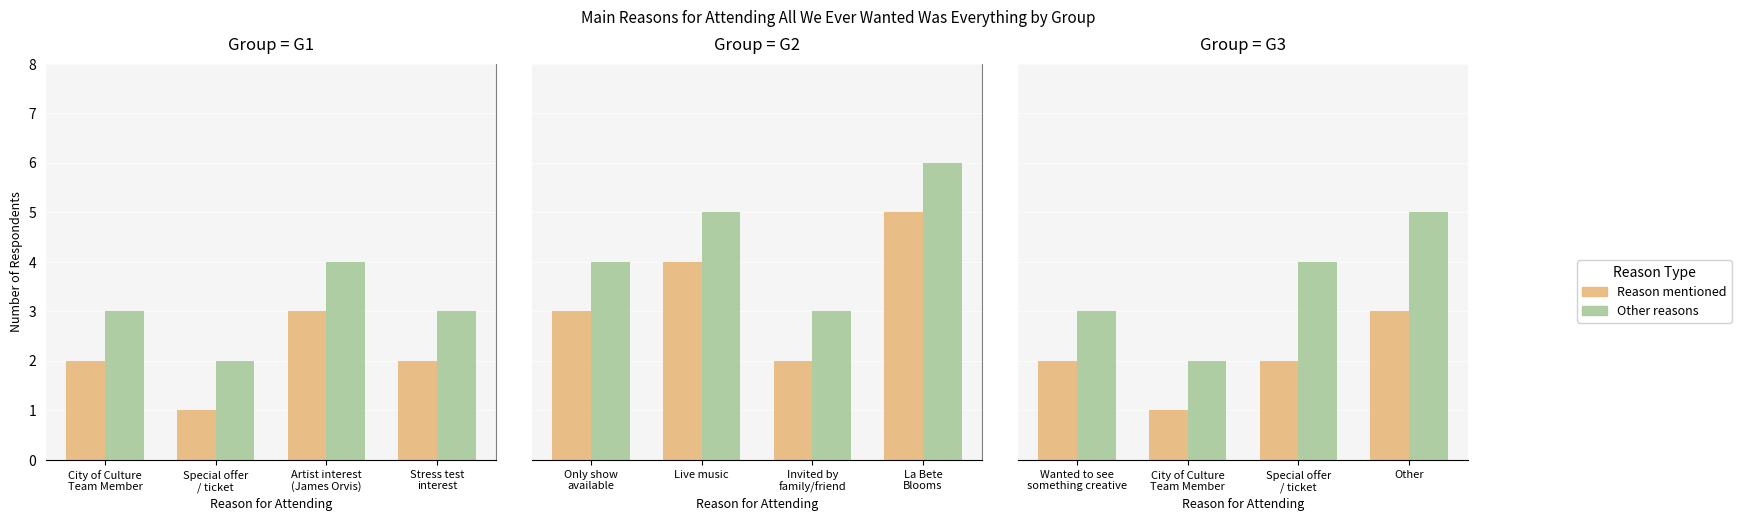

What position from the right is Artist interest
(James Orvis)?

2